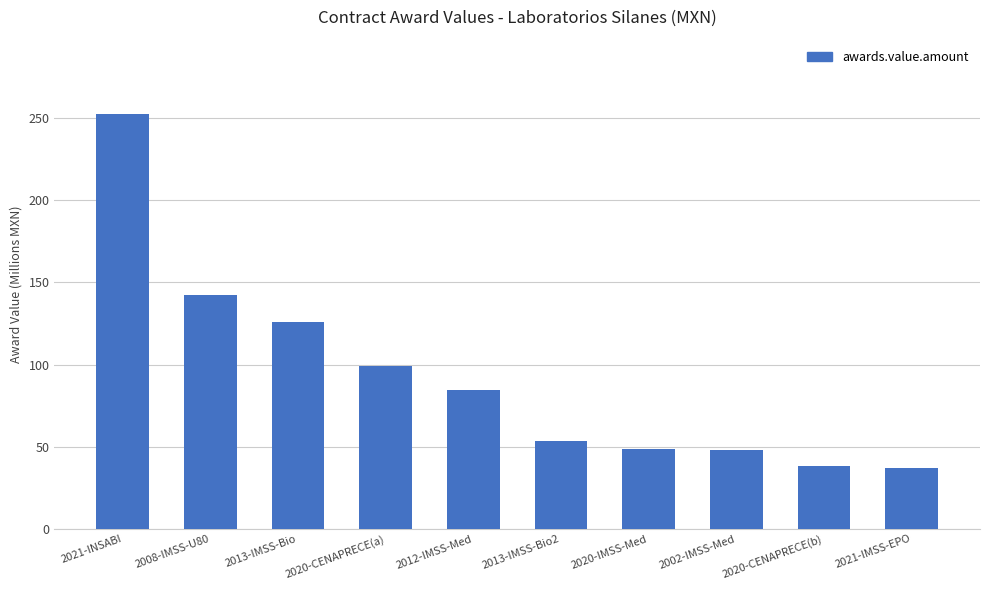

What is the sum of the values at 2002-IMSS-Med and 2020-IMSS-Med?

96.6